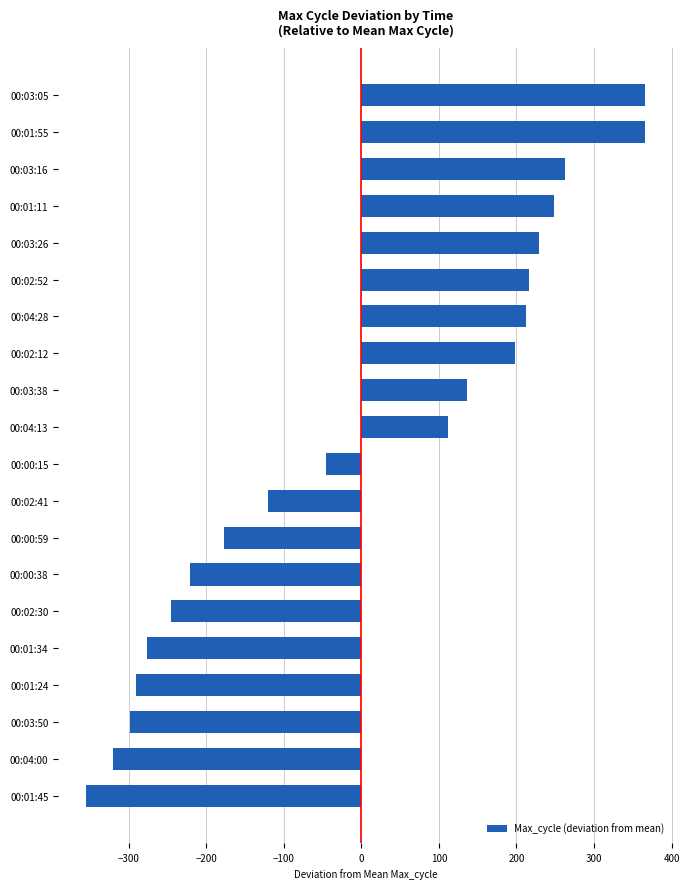

Between 00:03:50 and 00:04:00, which is larger?

00:03:50